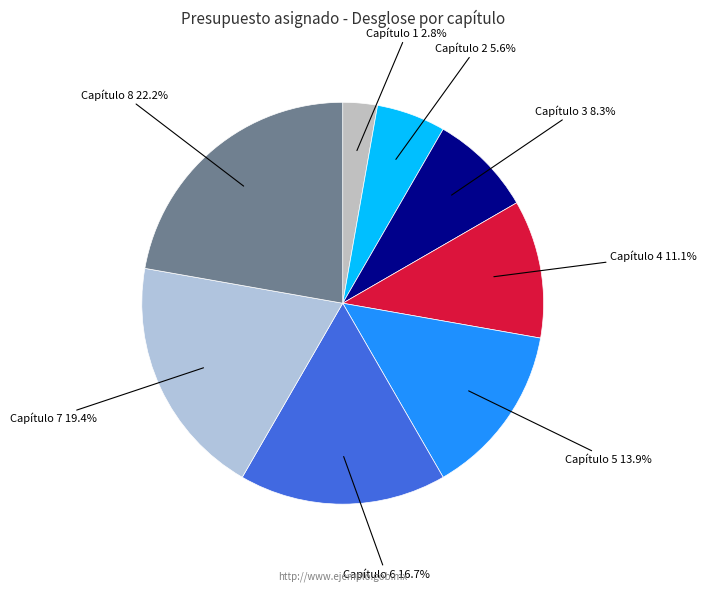

Which slice is the largest?

Capítulo 8